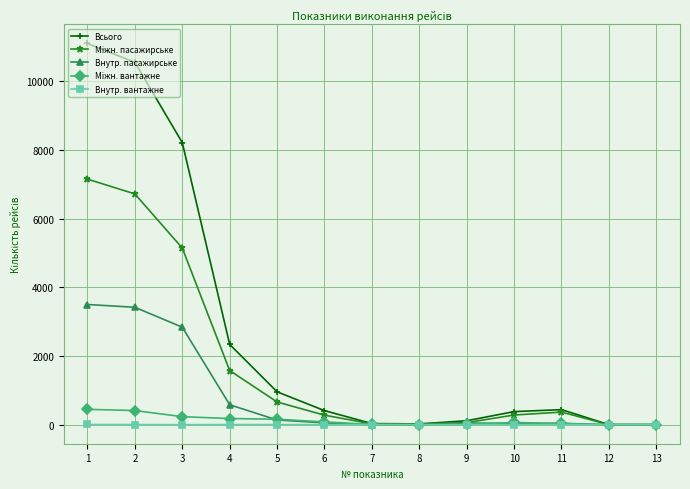

What is the greatest value displayed?

11103